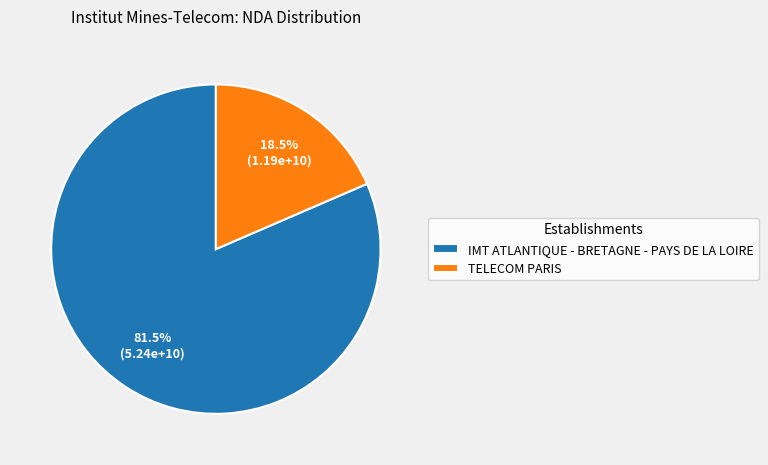

Is it true that TELECOM PARIS is 9% of the pie?

False